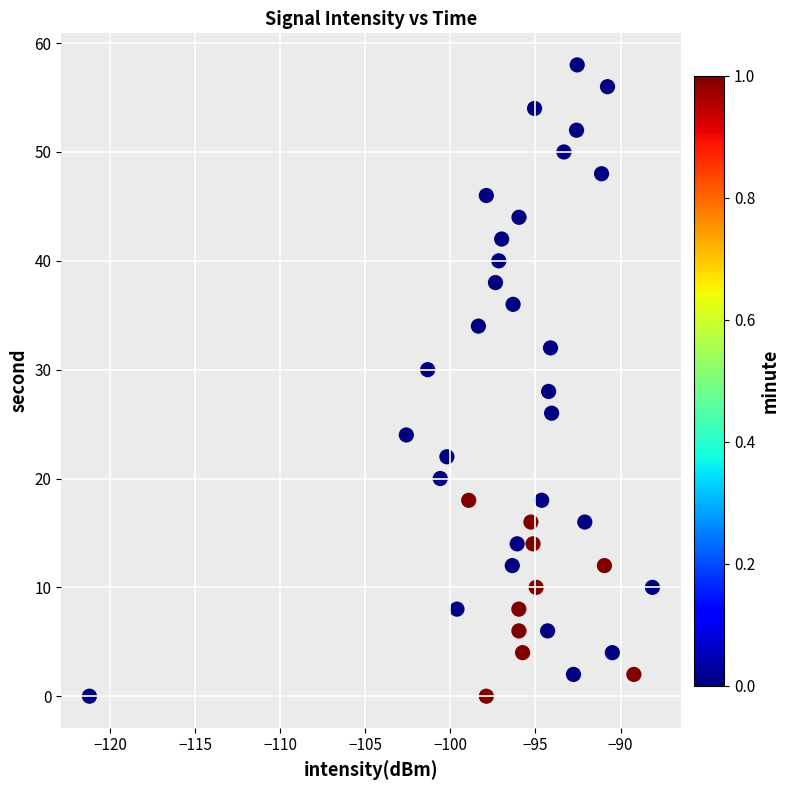

What is the range of Y values (max minus min)?

58